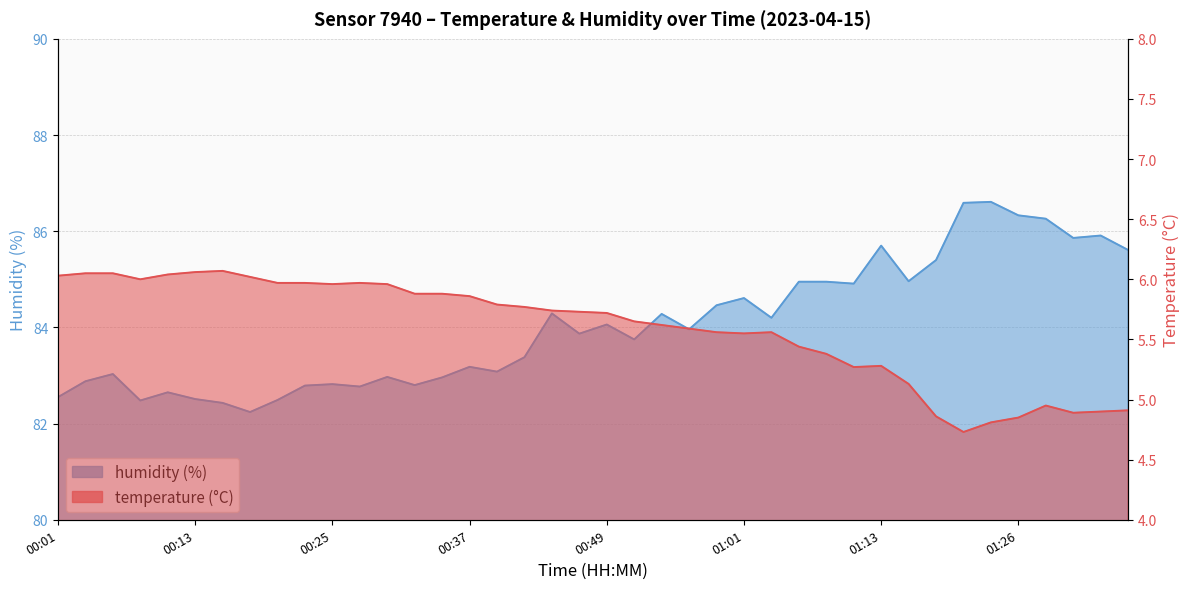

What is the difference between the highest and lowest values at 00:03?

76.8